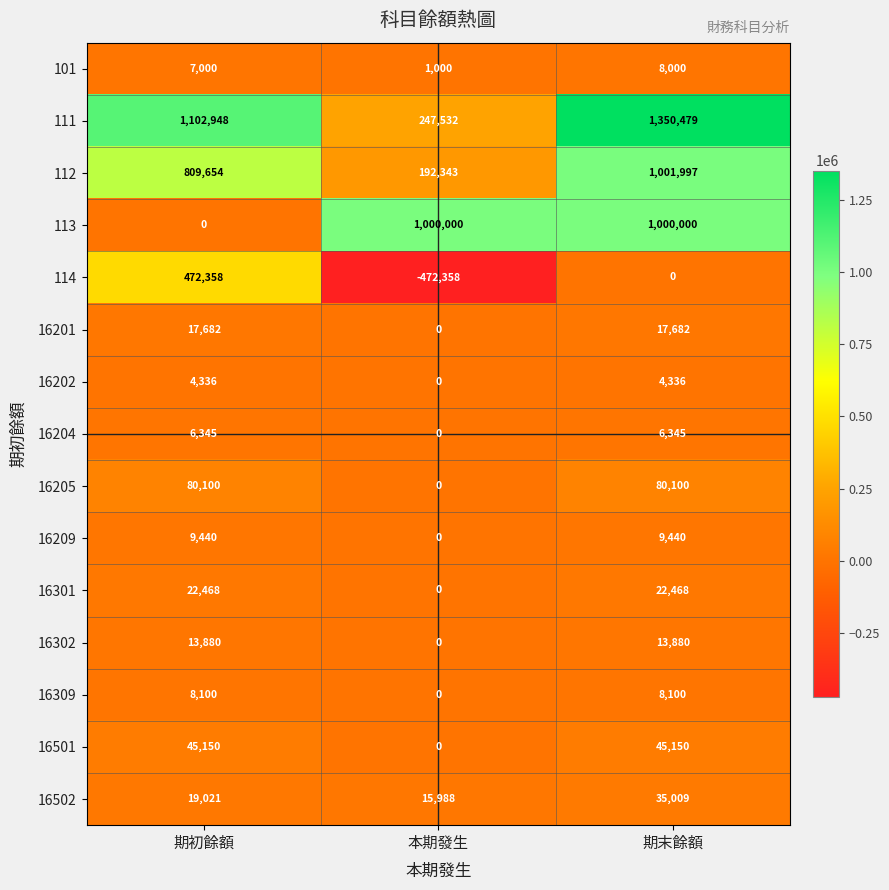

What is the approximate value of 16301 at 期初餘額?

22468